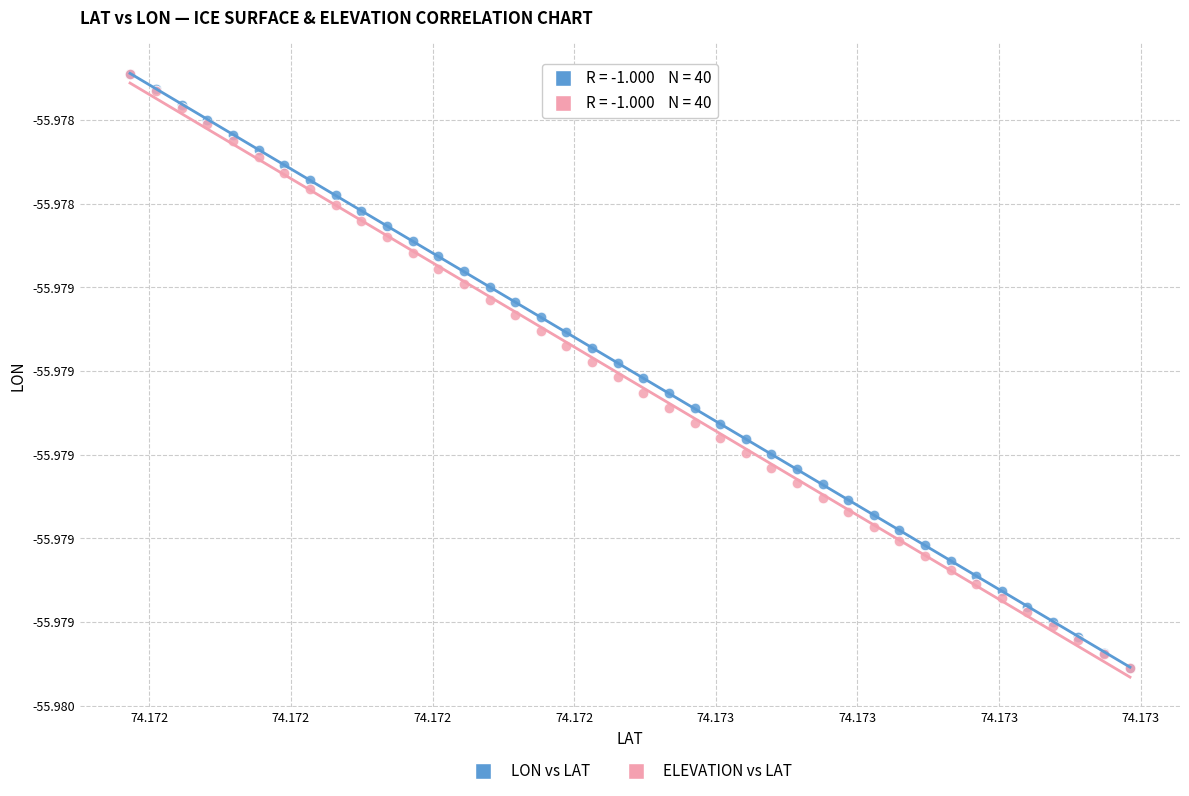

What are all the series names shown in the legend?

LON vs LAT, ELEVATION vs LAT